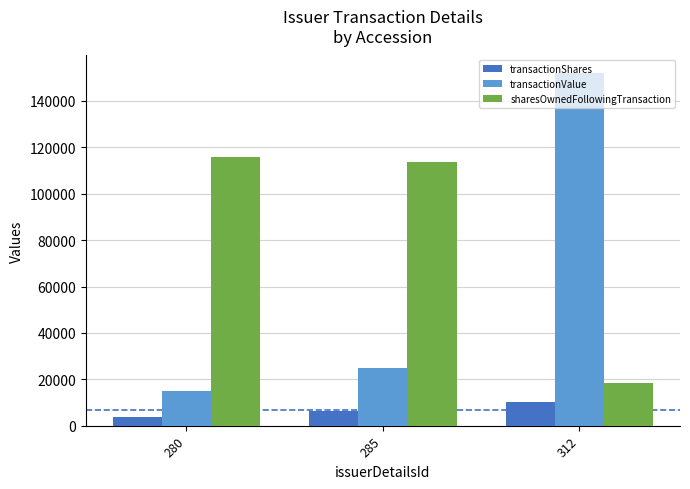

The transactionValue series shows 7154 at 280. True or false?

False